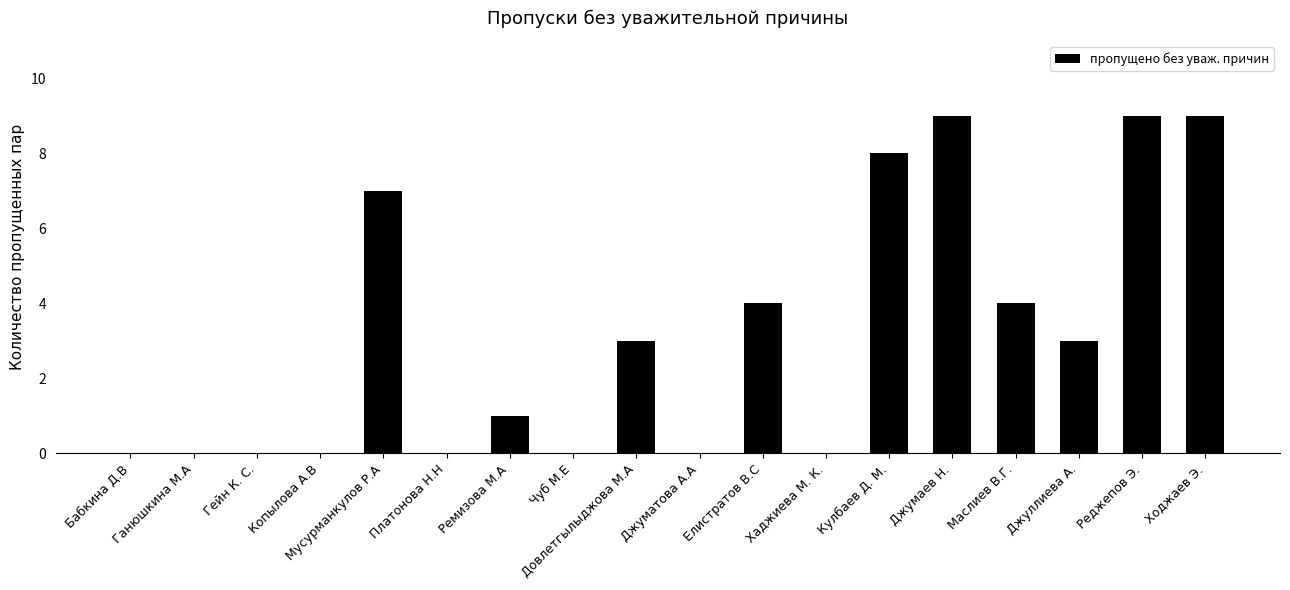

Count the number of categories in the chart.

18